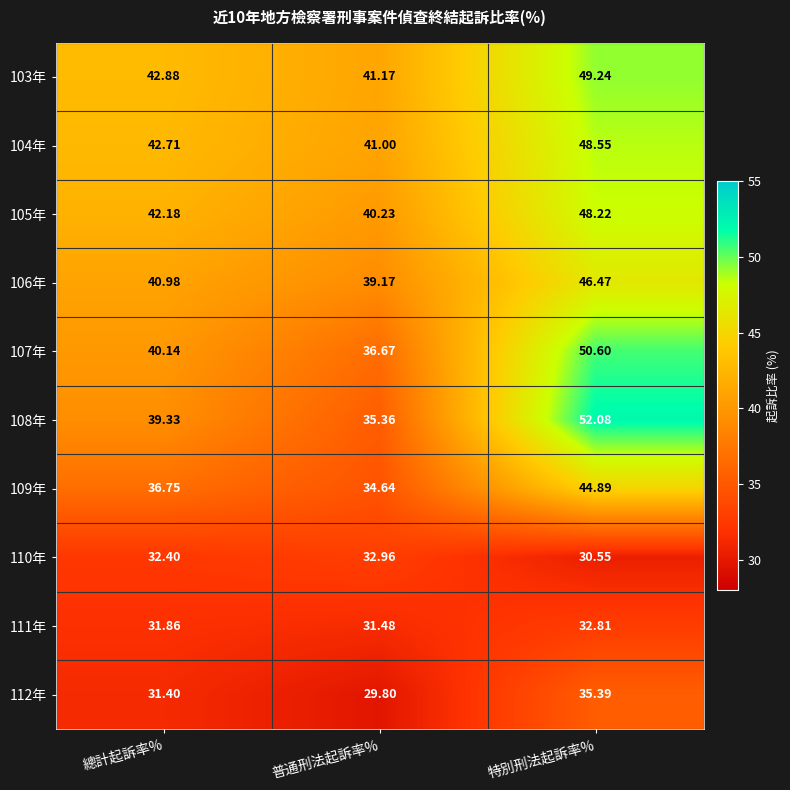

How many categories are shown in the chart?

3